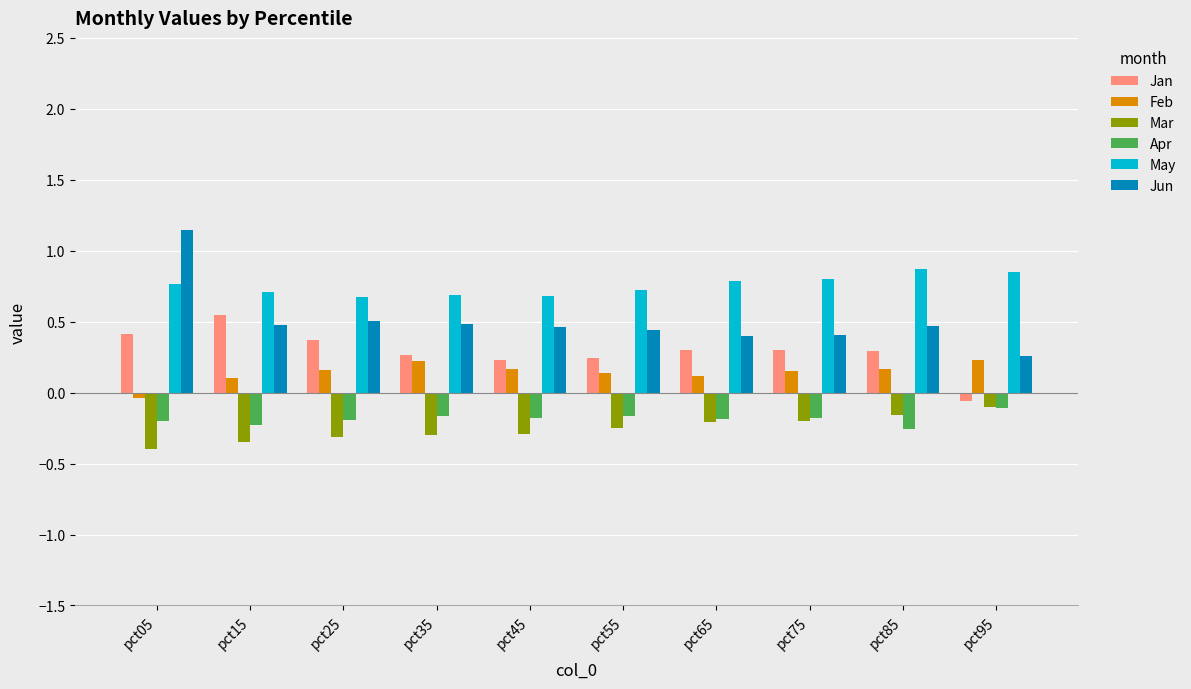

The Jan series shows 0.8 at pct15. True or false?

False